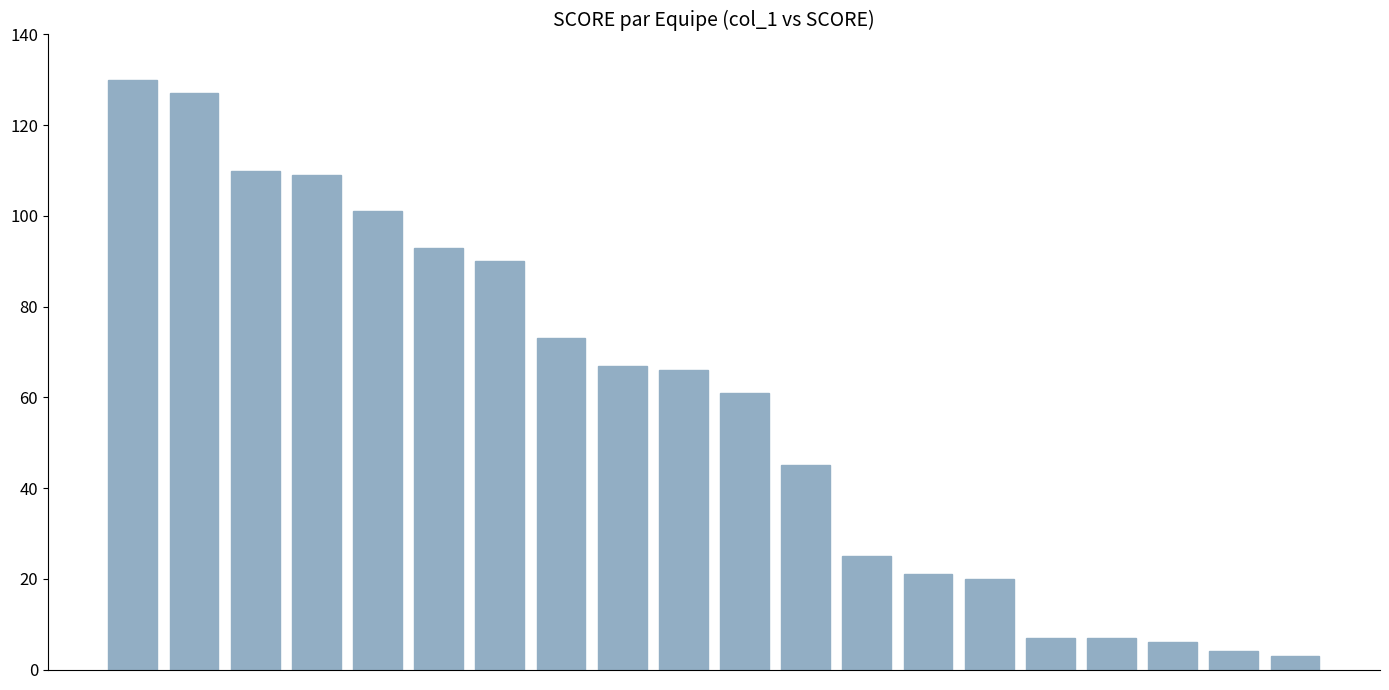

What is the value of the 9th bar from the left?

67